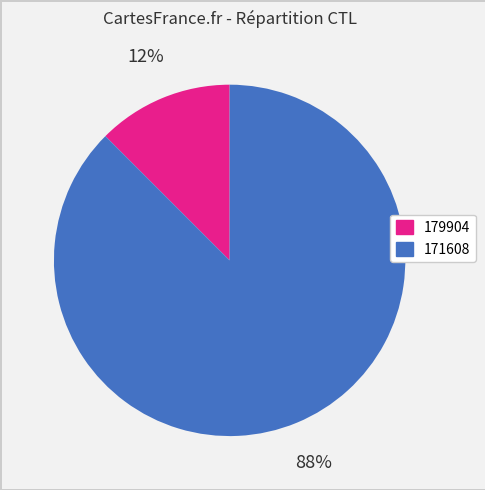

Does any single category account for the majority?

Yes